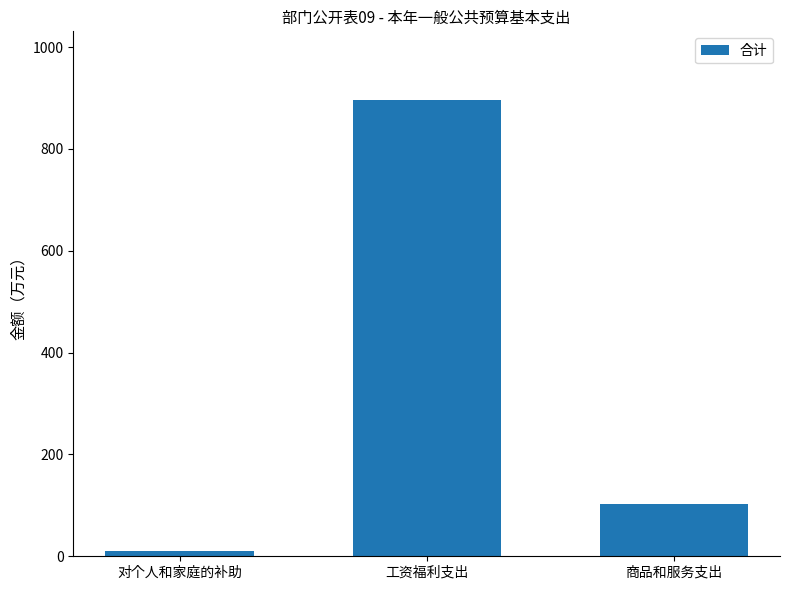

The chart shows a value of 896.6 at 工资福利支出. True or false?

True